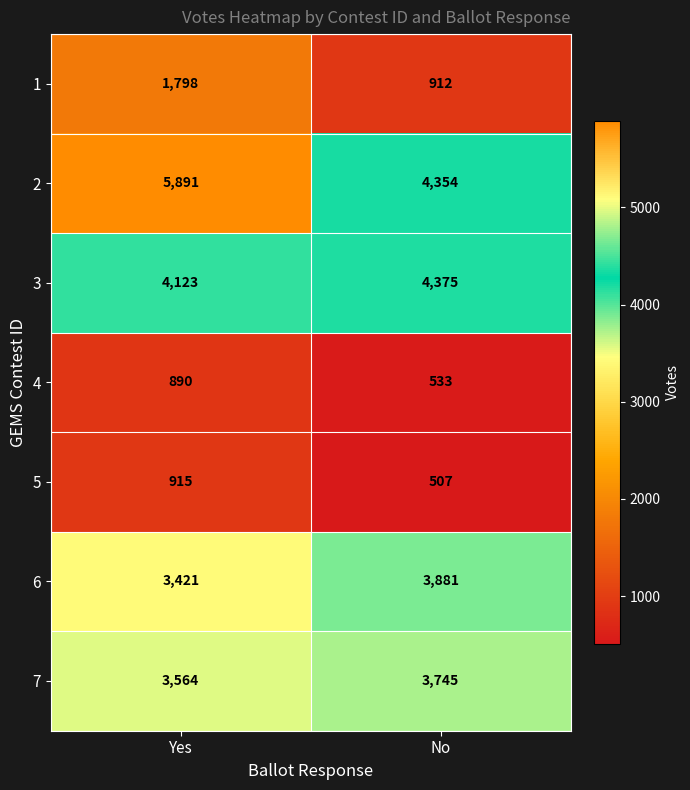

Between Yes and No, which series saw the biggest shift?

2